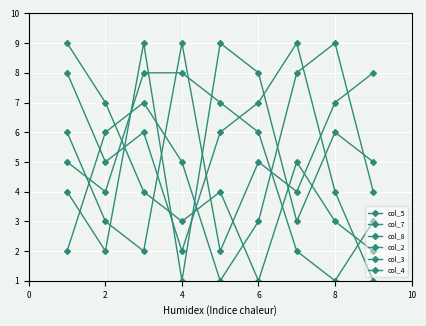

Does the chart have visible grid lines?

Yes